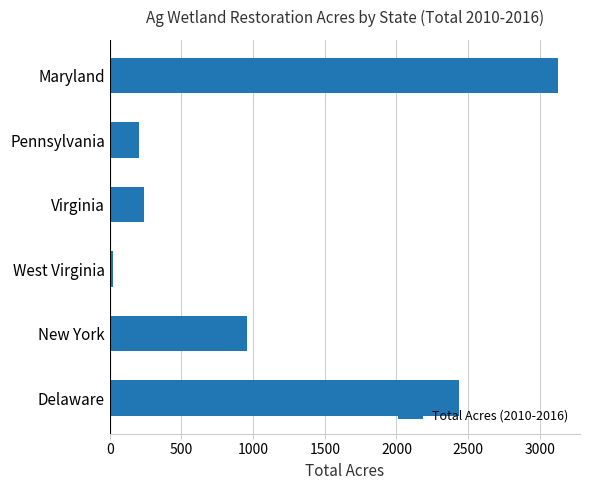

The value at New York is 959. True or false?

True